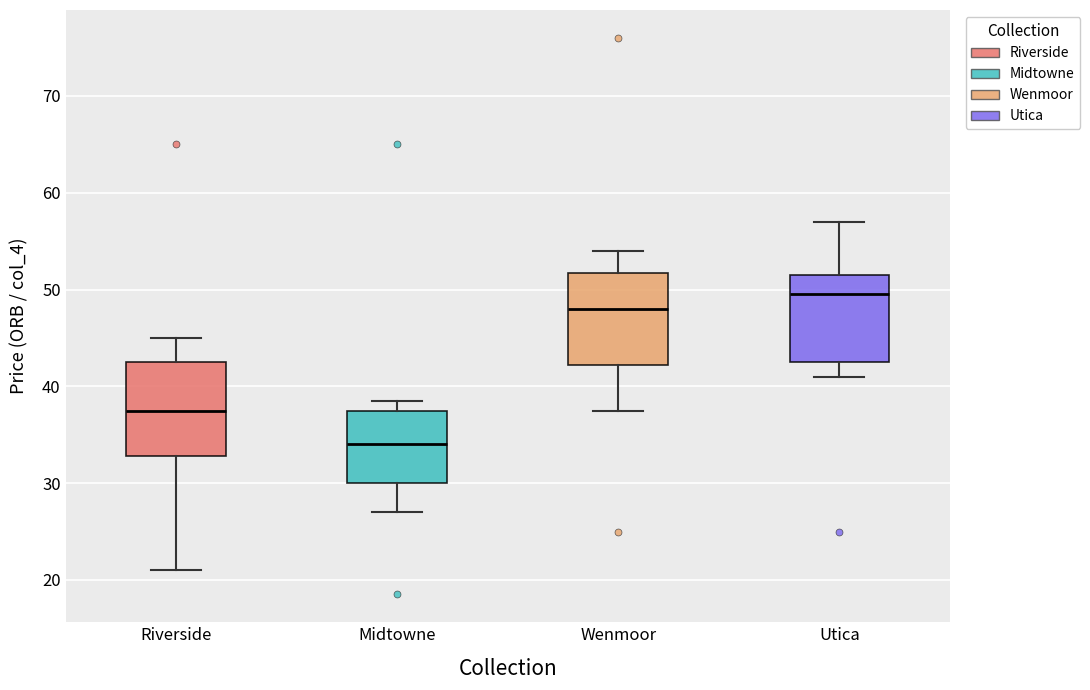

Where does the median line of the box for Riverside sit on the y-axis? The values are not printed on the chart, so give them approximately, as read against the axis.

38